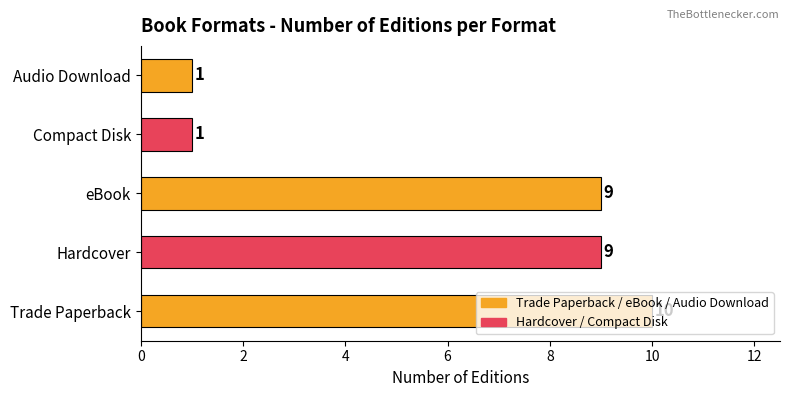

What is the average value?

6